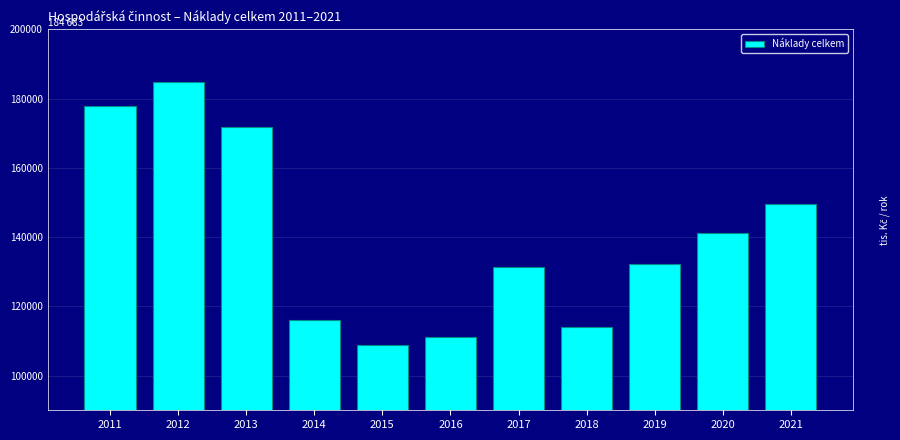

Reading right to left, transcribe all the data shown in this chart.

2021=149628.2	2020=141129.0	2019=132203.6	2018=114022.3	2017=131247.0	2016=111203.0	2015=108758.0	2014=115978.5	2013=171744.5	2012=184683.5	2011=177863.0